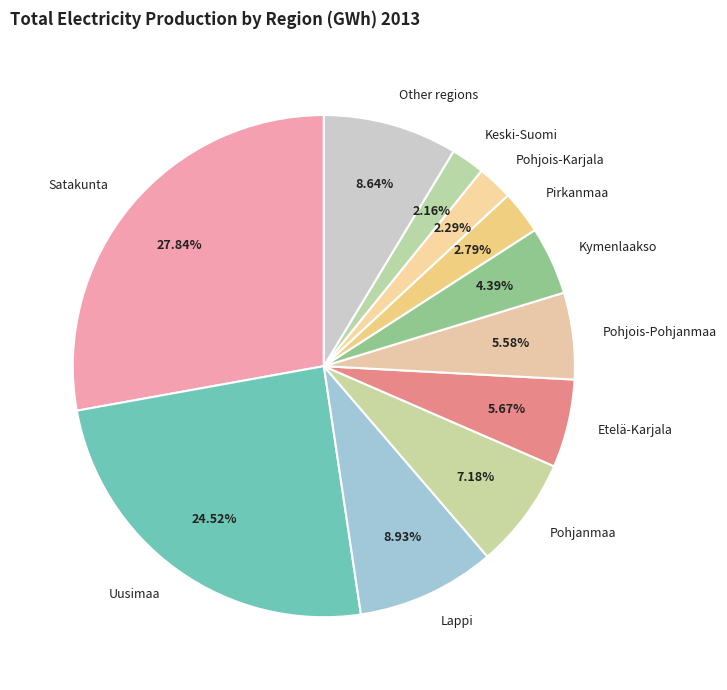

Between Other regions and Keski-Suomi, which is larger?

Other regions